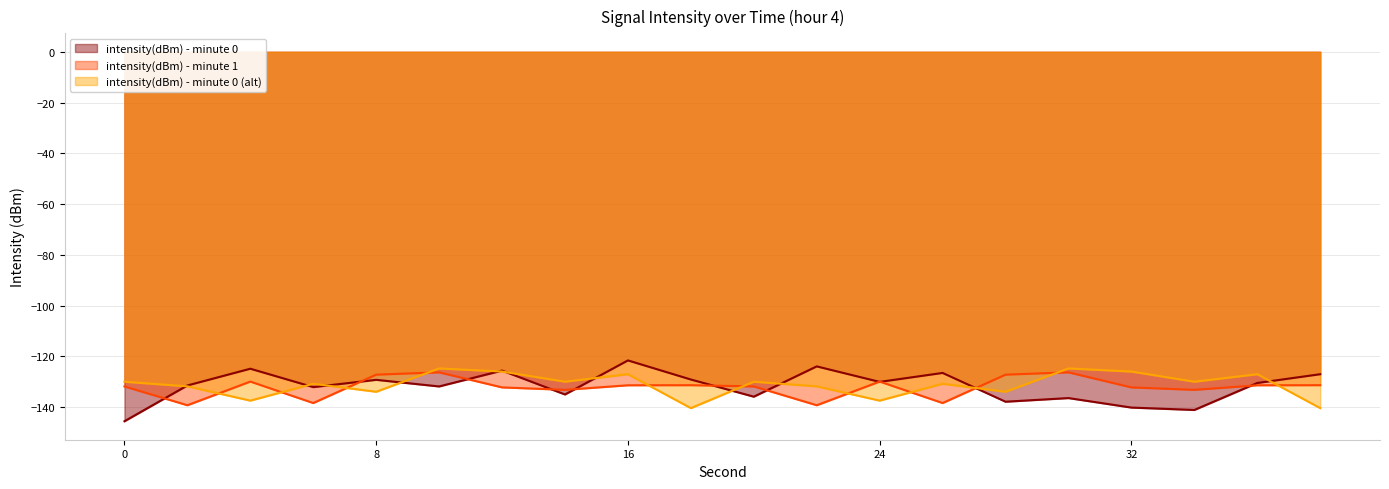

How many times do intensity(dBm) - minute 0 and intensity(dBm) - minute 1 cross each other?

11